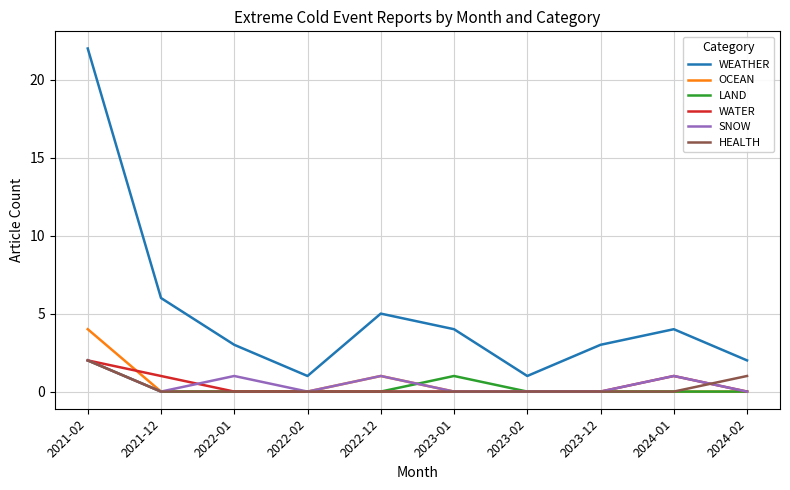

True or false: LAND has more than 0 points higher than both neighbors.

True